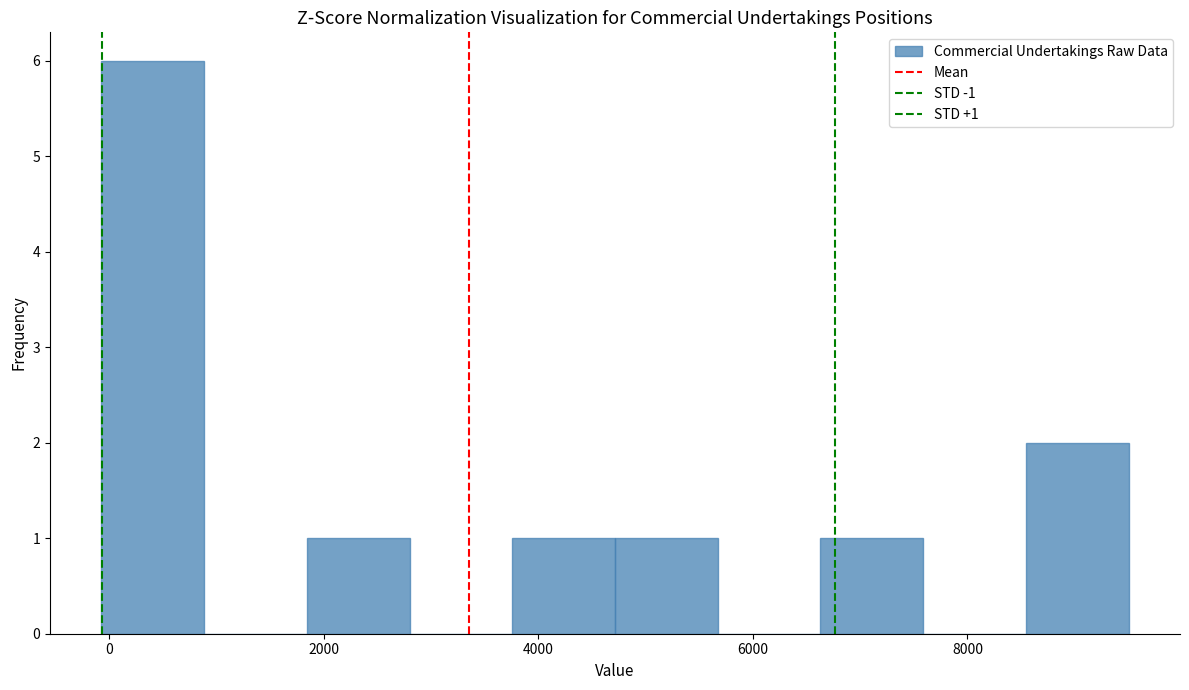

Which range on the x-axis has the tallest bar?

0 to 800